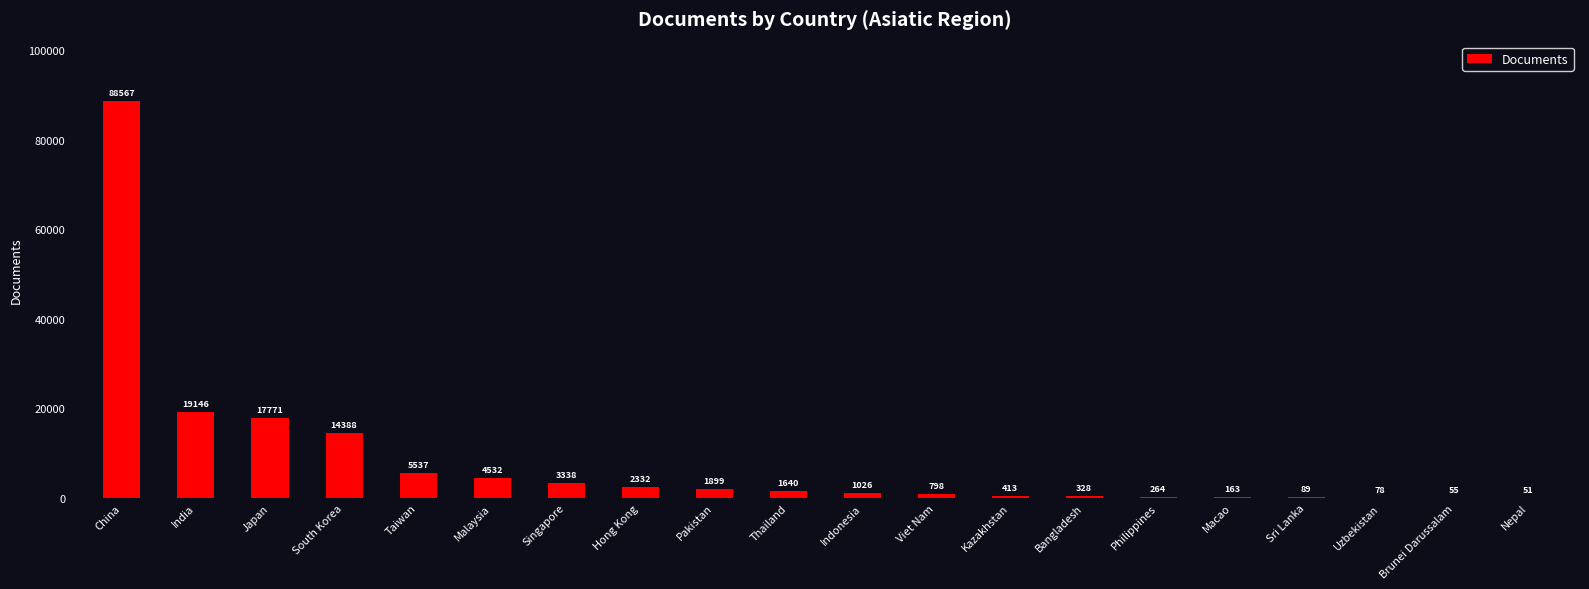

What is the maximum value shown in the chart?

88567